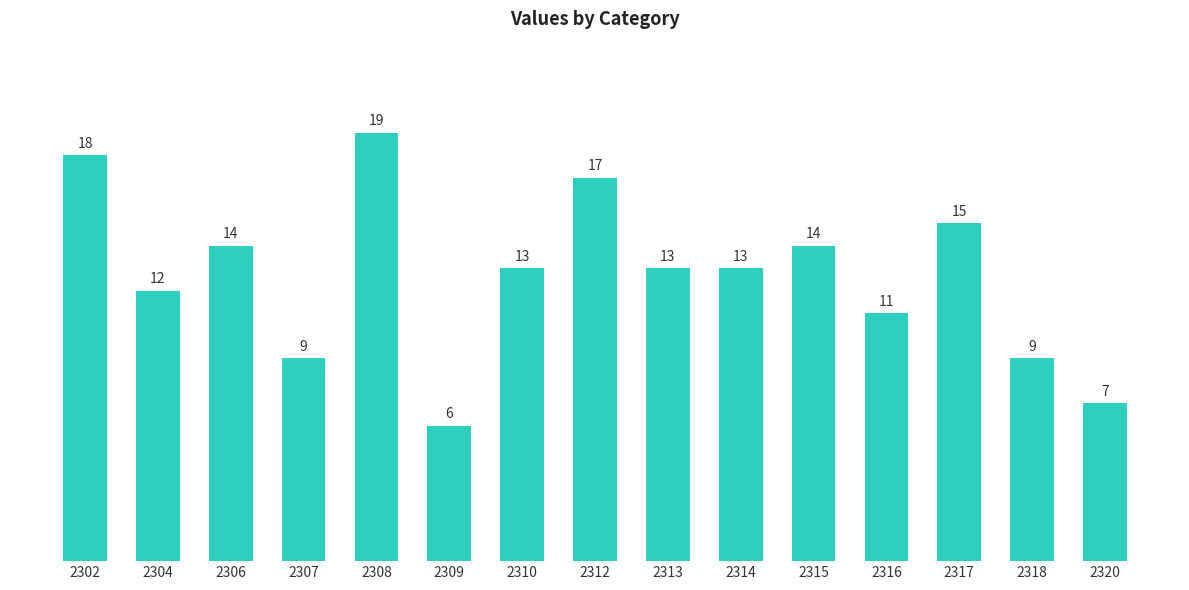

What is the difference between the maximum and minimum values?

13